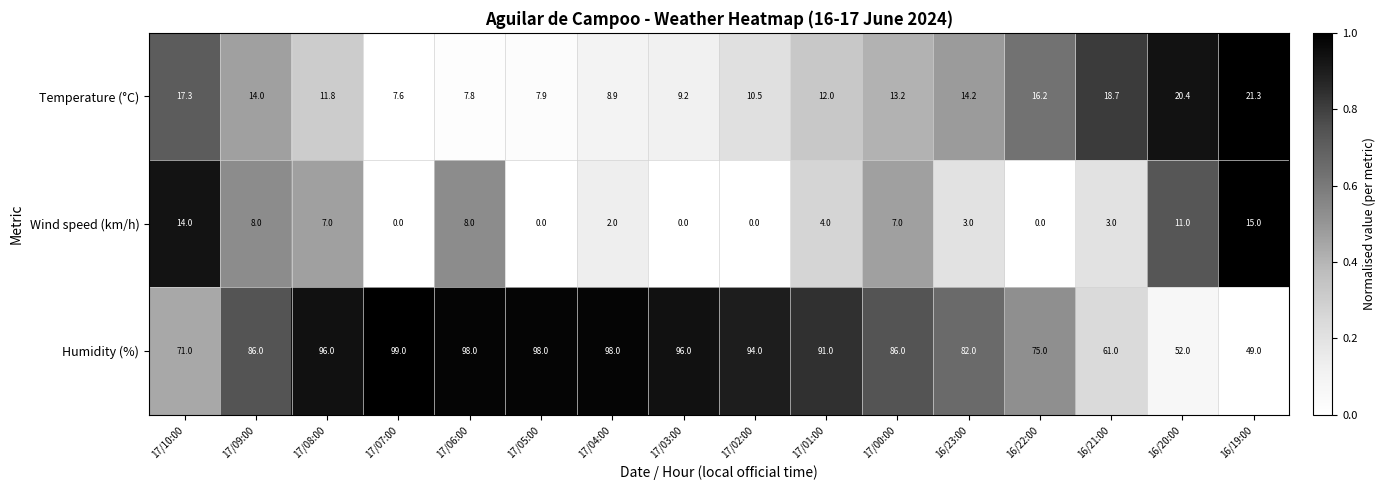

The value of Wind speed (km/h) at 17/10:00 is 14.0. True or false?

True